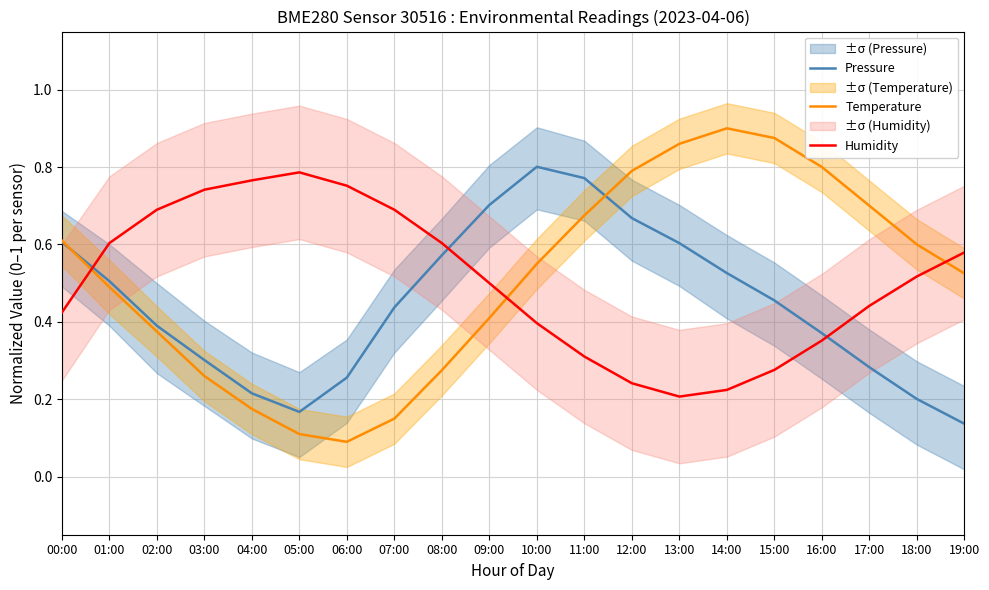

True or false: Pressure and Temperature intersect in this chart.

True